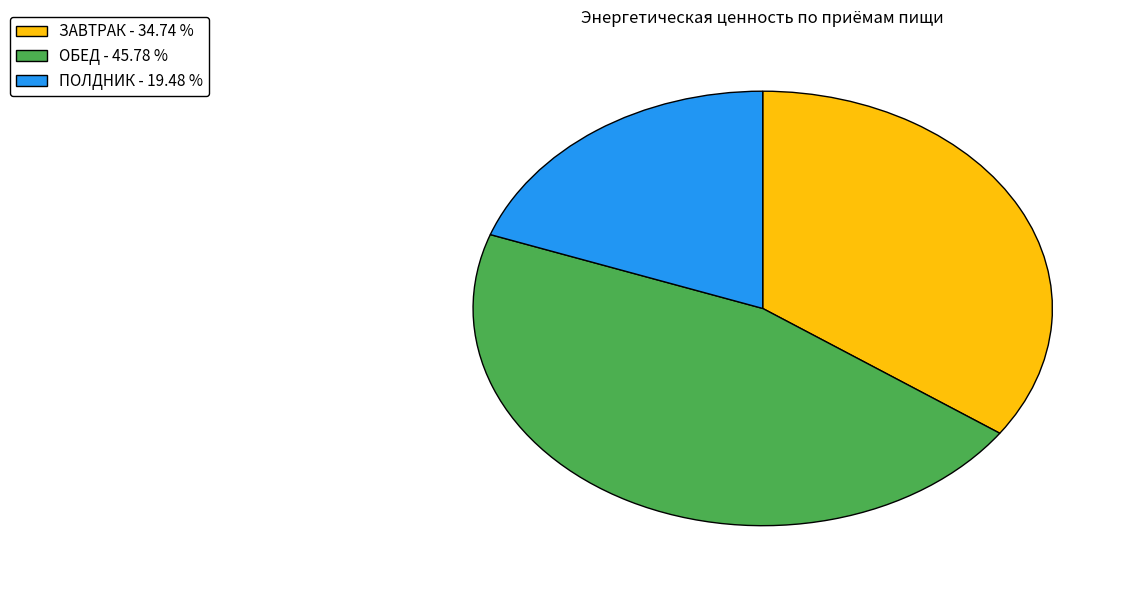

What is the smallest slice in the pie chart?

ПОЛДНИК